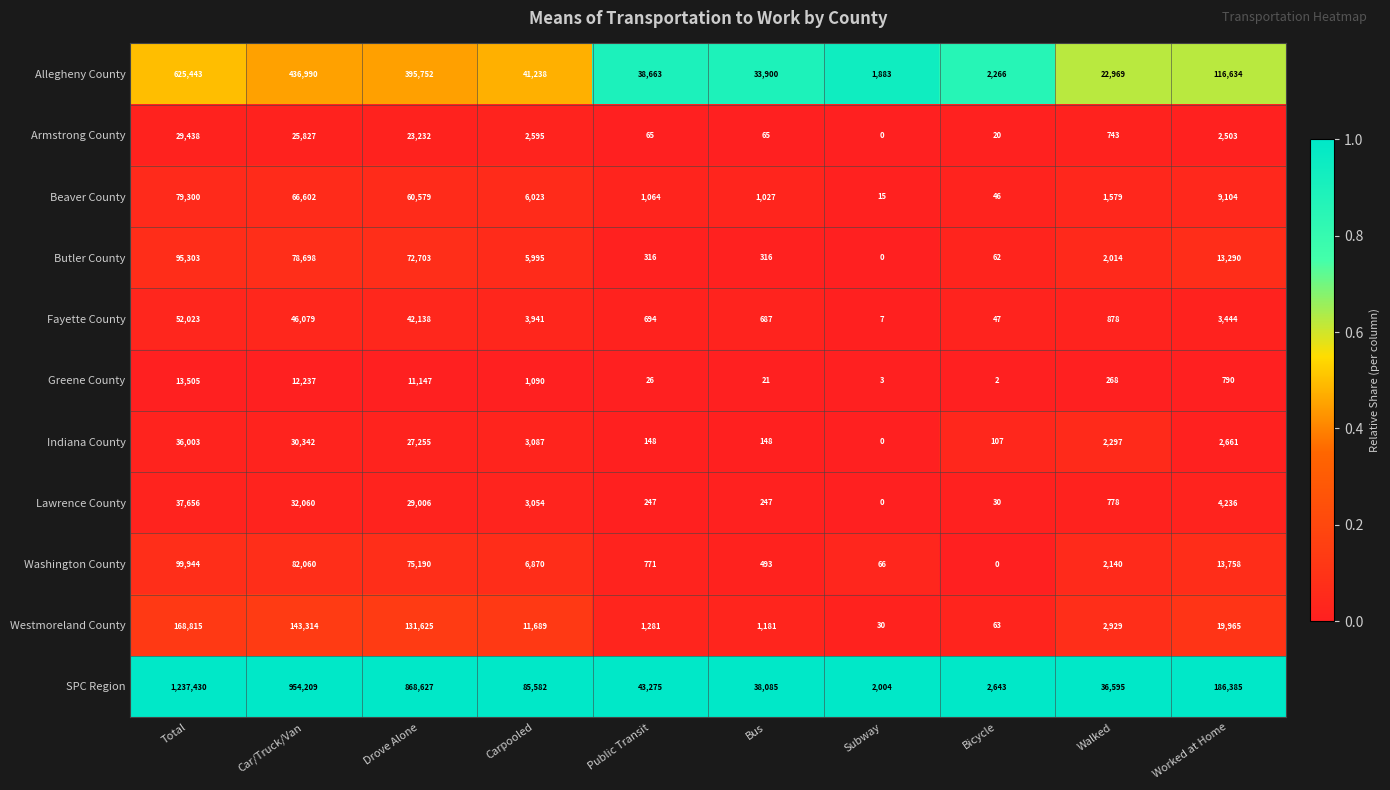

List the series in order of their peak value, highest first.

SPC Region, Allegheny County, Westmoreland County, Washington County, Butler County, Beaver County, Fayette County, Lawrence County, Indiana County, Armstrong County, Greene County